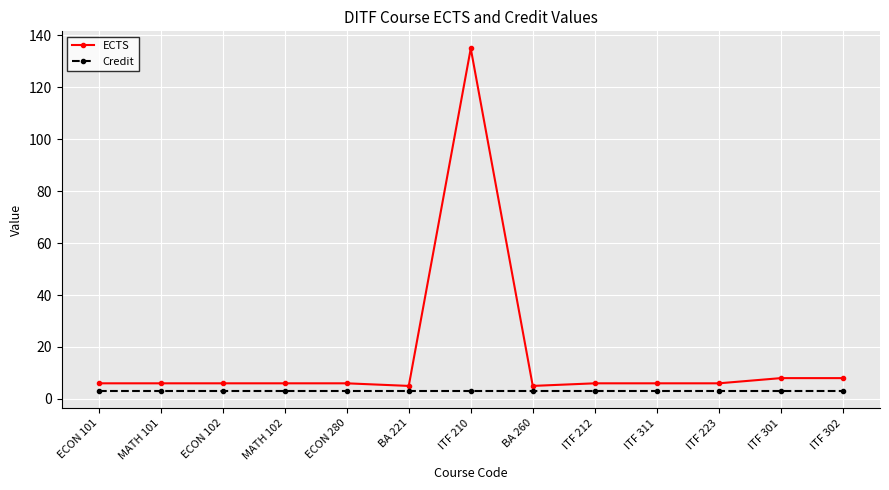

The ECTS series shows 6 at MATH 102. True or false?

True